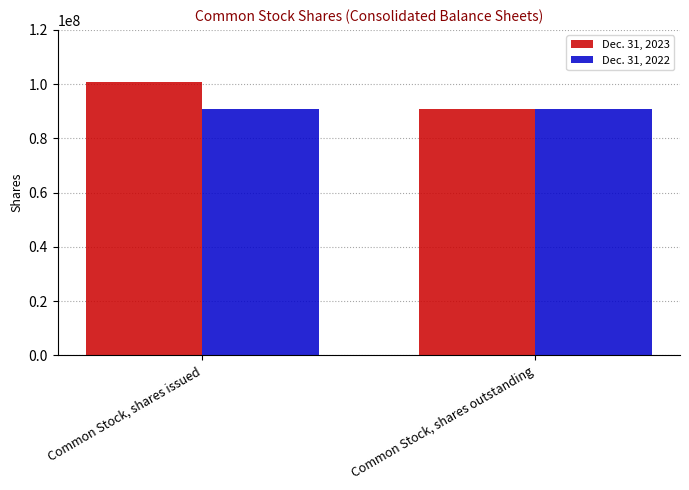

List the series in order of their overall mean, lowest first.

Dec. 31, 2022, Dec. 31, 2023